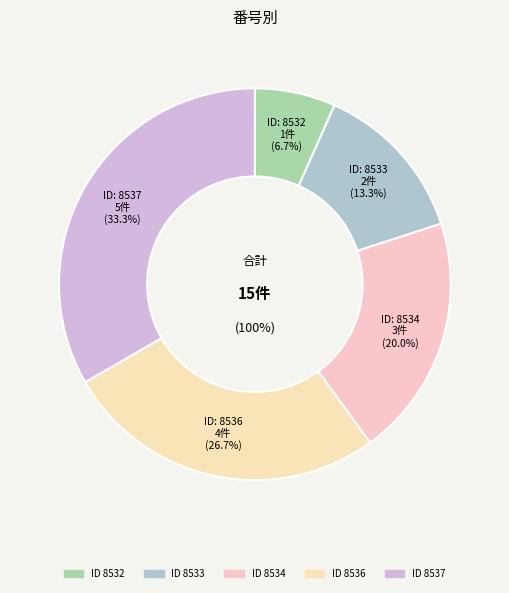

True or false: 8537 accounts for 24% of the total.

False